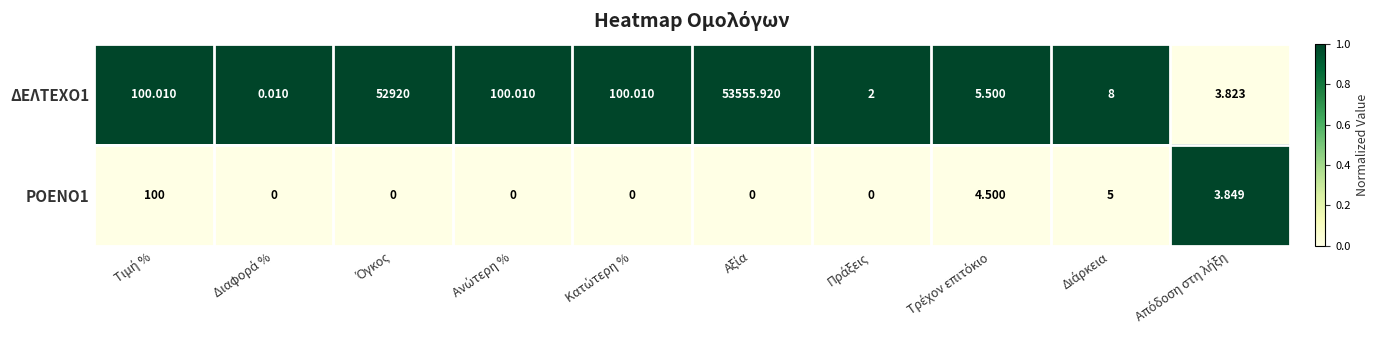

Reading right to left, what are all the values shown in this chart?

ΔΕΛΤΕΧΟ1: Απόδοση στη λήξη=4	Διάρκεια=8	Τρέχον επιτόκιο=6	Πράξεις=2	Αξία=53556	Κατώτερη %=100	Ανώτερη %=100	Όγκος=52920	Διαφορά %=0	Τιμή %=100
ΡΟΕΝΟ1: Απόδοση στη λήξη=4	Διάρκεια=5	Τρέχον επιτόκιο=4	Πράξεις=0	Αξία=0	Κατώτερη %=0	Ανώτερη %=0	Όγκος=0	Διαφορά %=0	Τιμή %=100